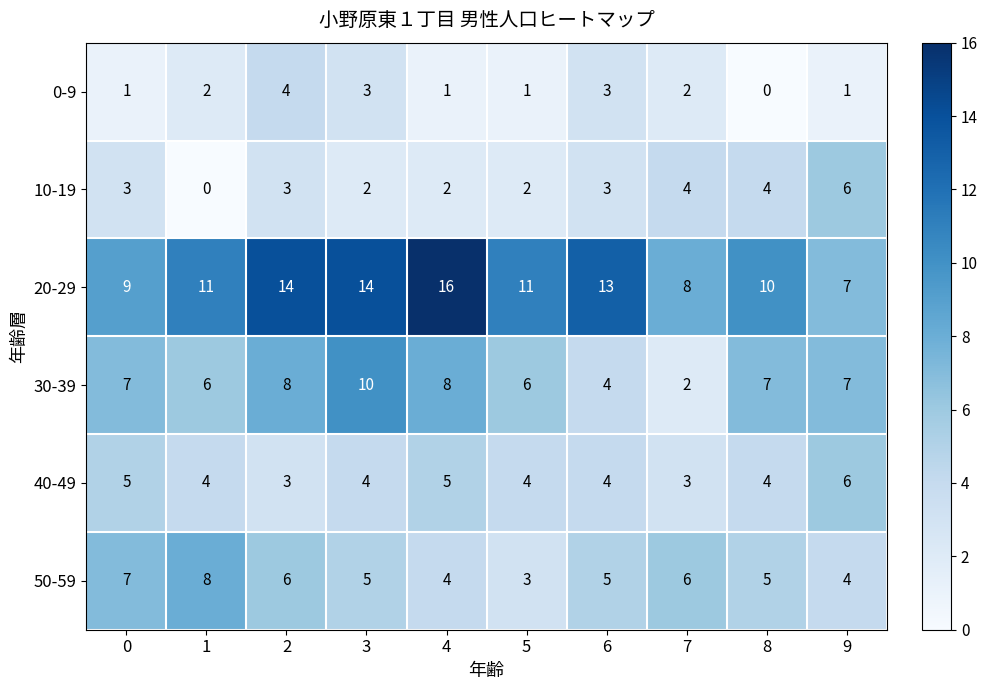

What is the spread (max minus min) of values at 7?

6